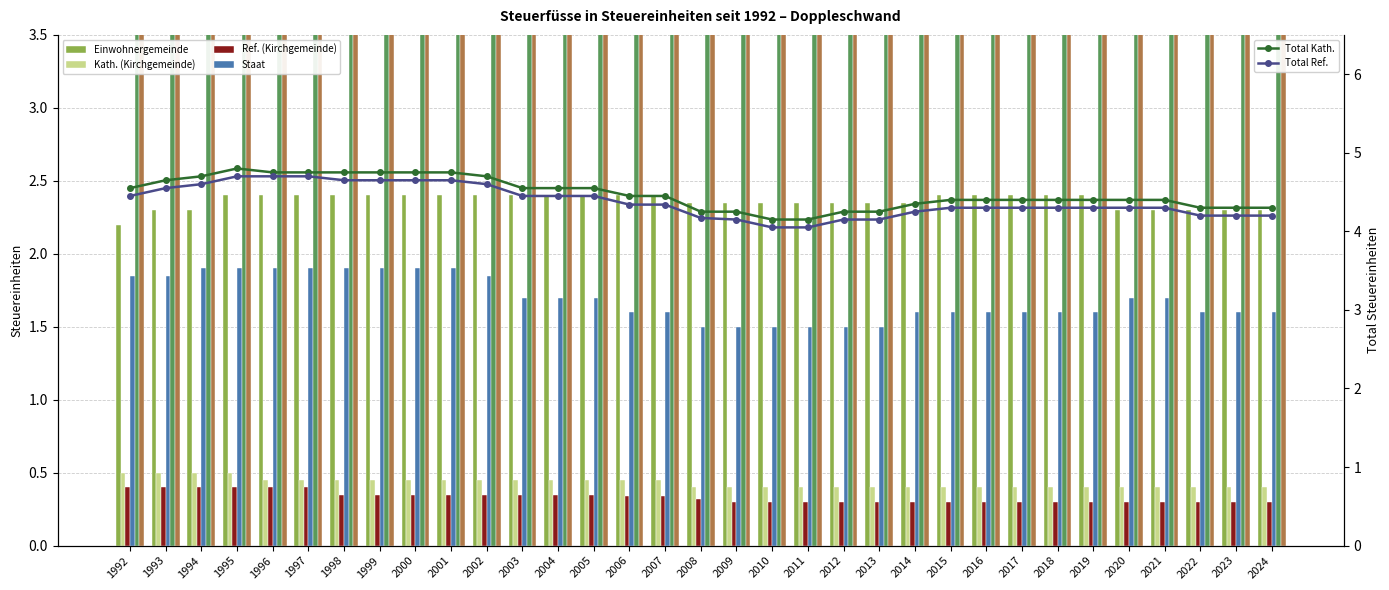

What is the maximum value shown in the chart?

4.8